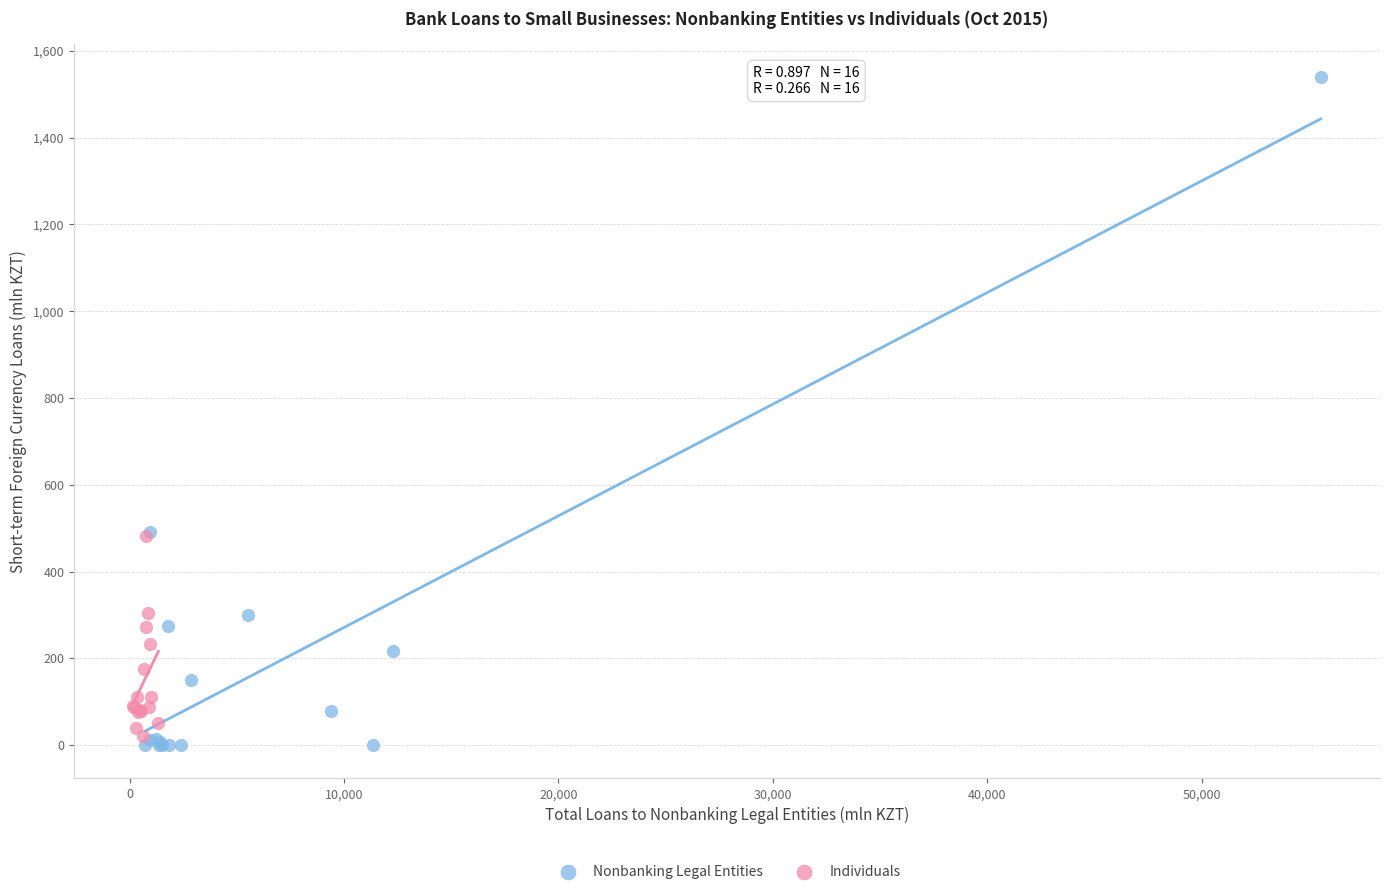

Which series contains the highest Y value?

Nonbanking Legal Entities